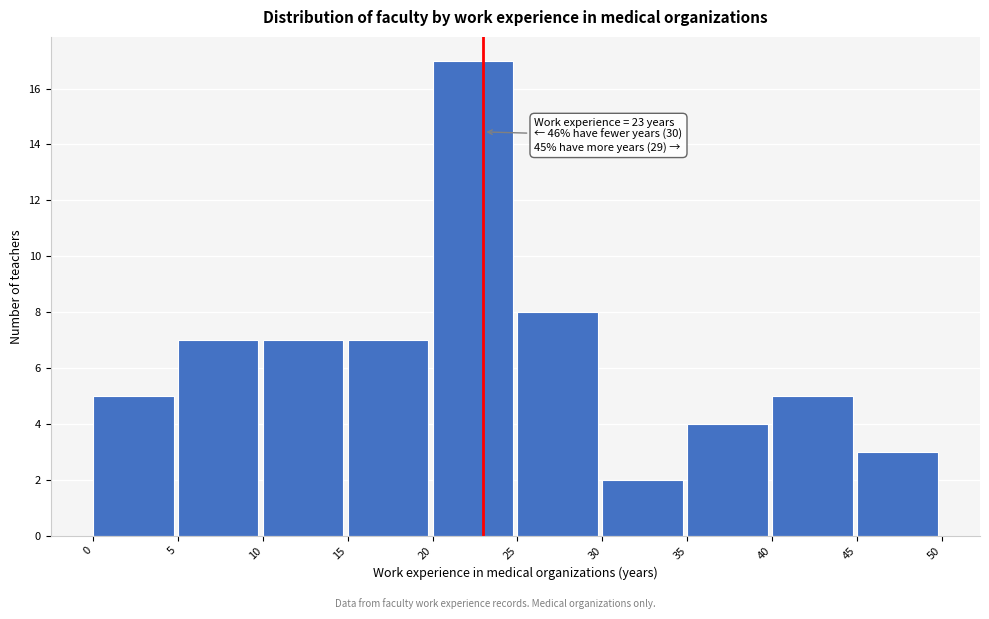

Over which range of the x-axis is the bar tallest?

20 to 25